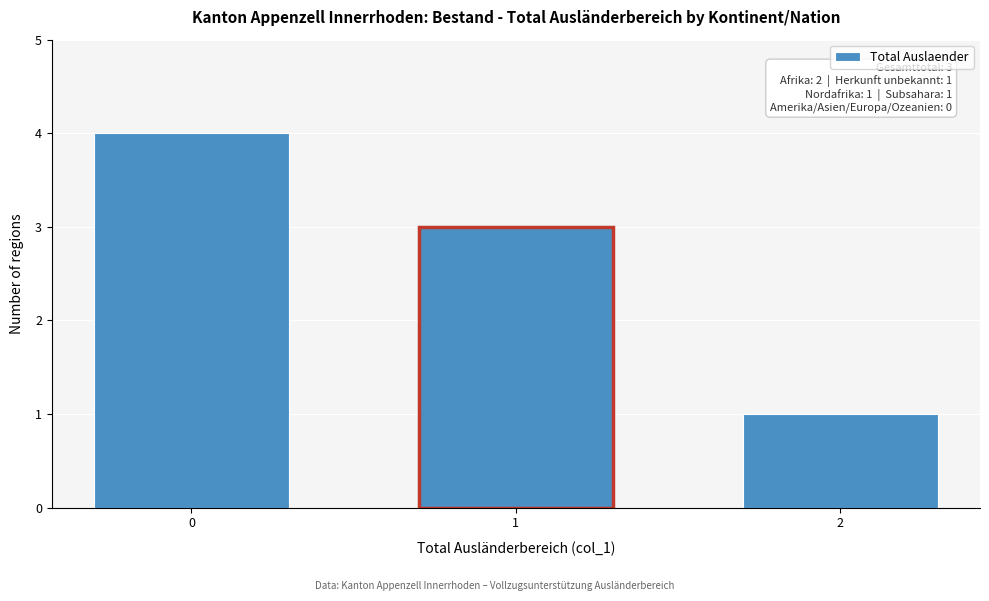

Reading left to right, what are all the values shown in this chart?

0=4	1=3	2=1